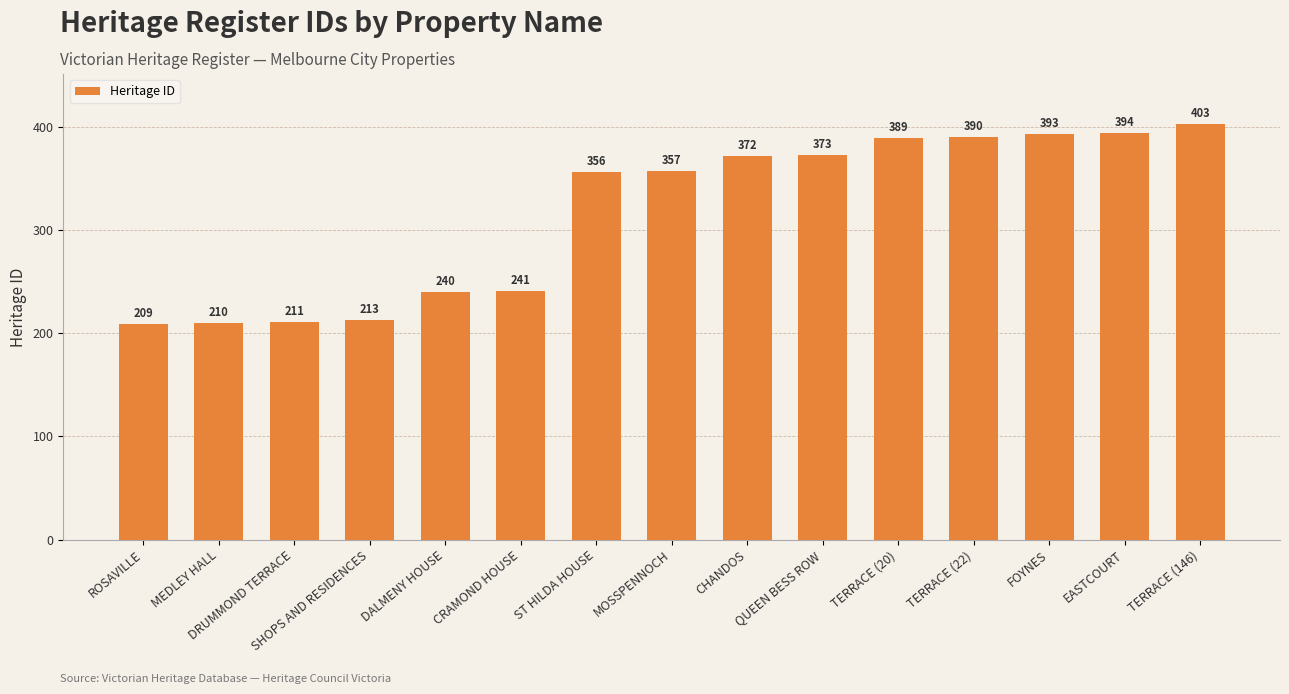

What is the label of the 10th bar from the right?

CRAMOND HOUSE